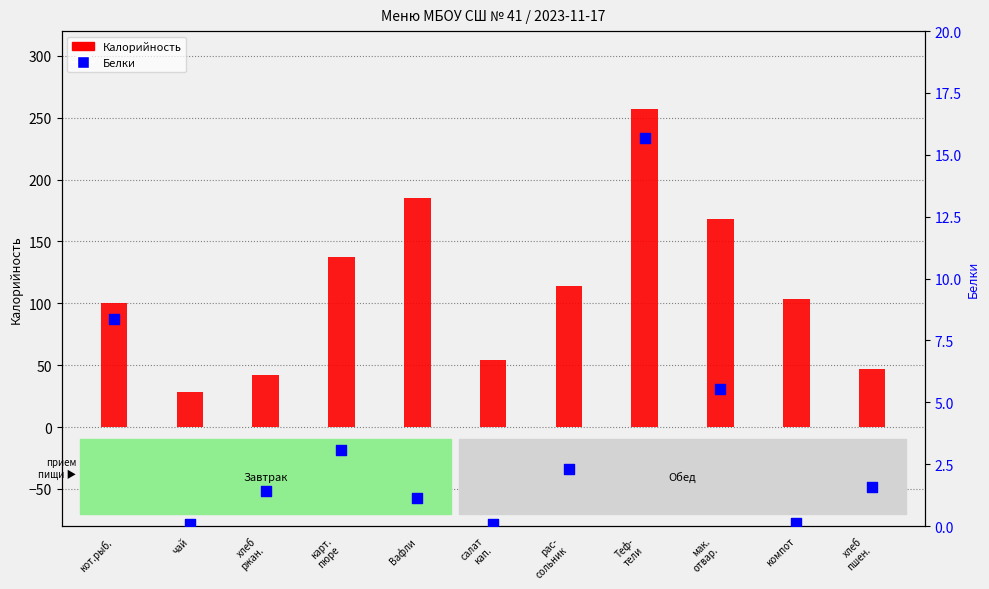

Is the value of Белки at мак.
отвар. greater than the value of Калорийность at Вафли?

No